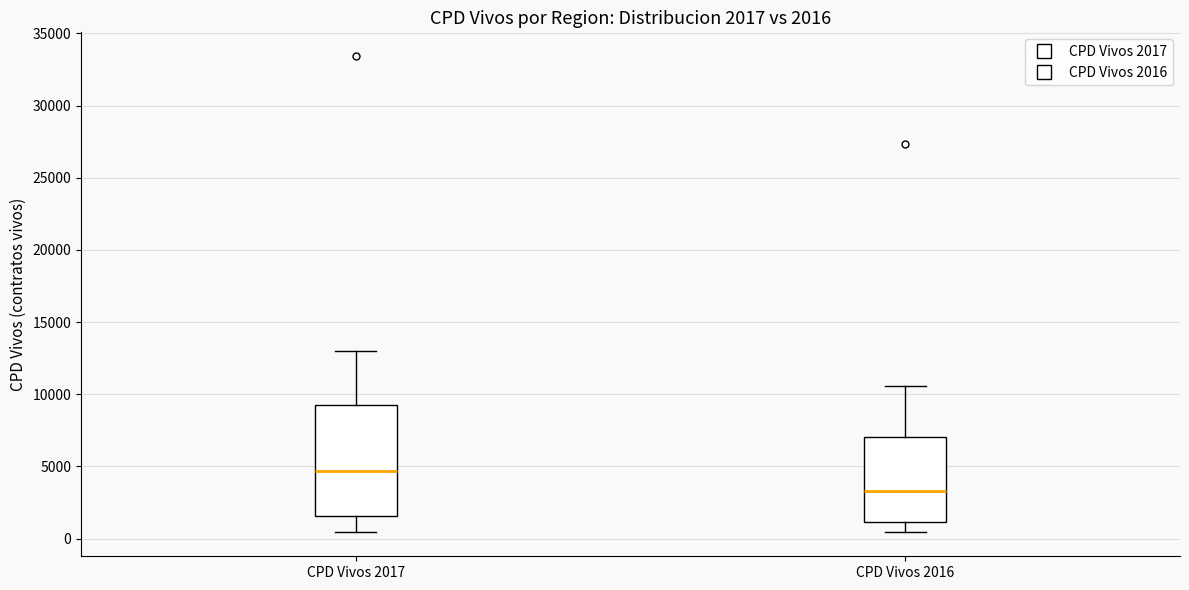

Which box is the tallest, from its lower edge to its upper edge?

CPD Vivos 2017